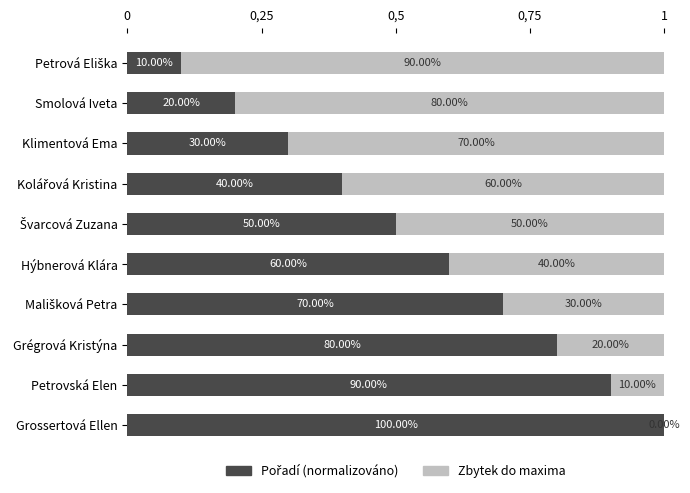

Does the chart contain any negative values?

No